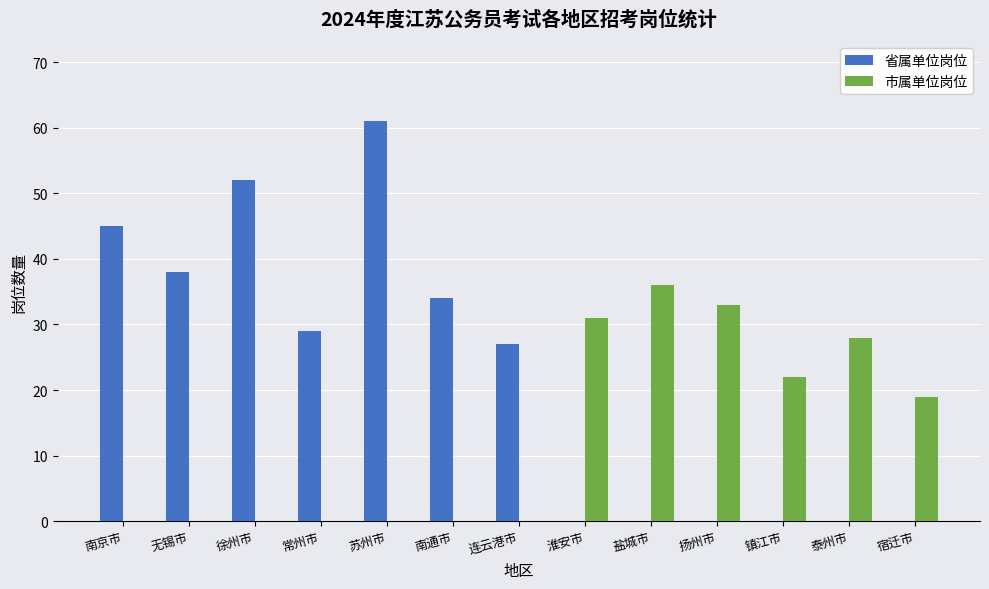

The 省属单位岗位 series shows 35 at 淮安市. True or false?

False